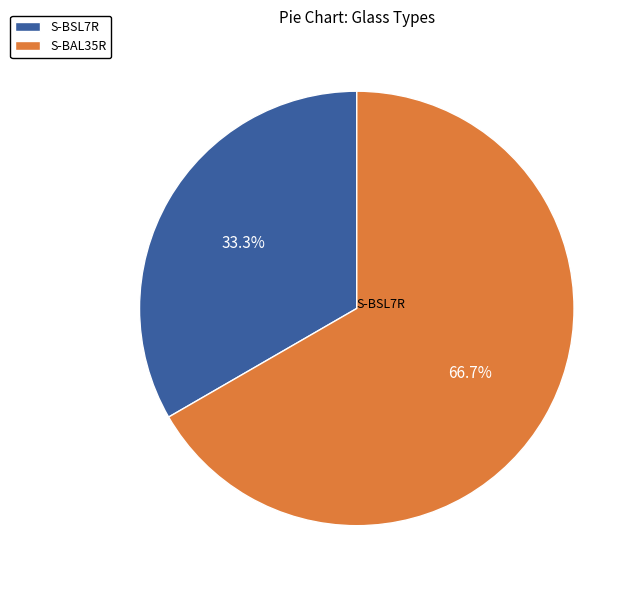

To the nearest percent, what portion does S-BSL7R represent?

33%